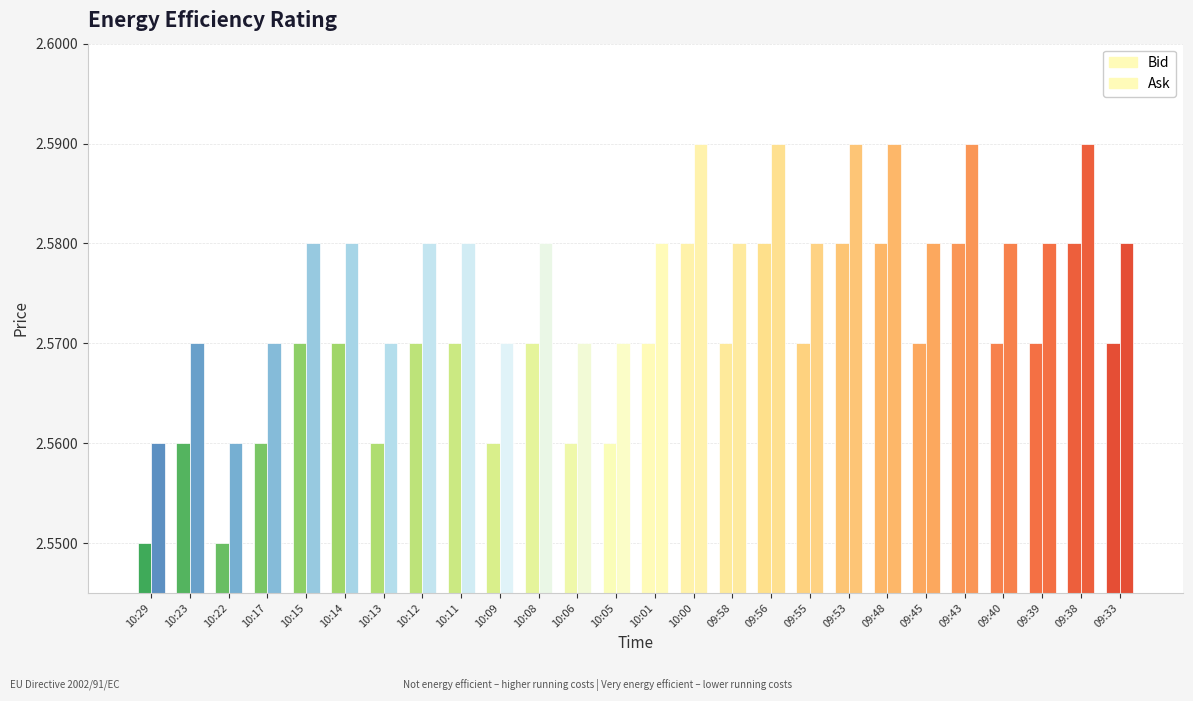

At which label is Ask closest to 2?

10:29